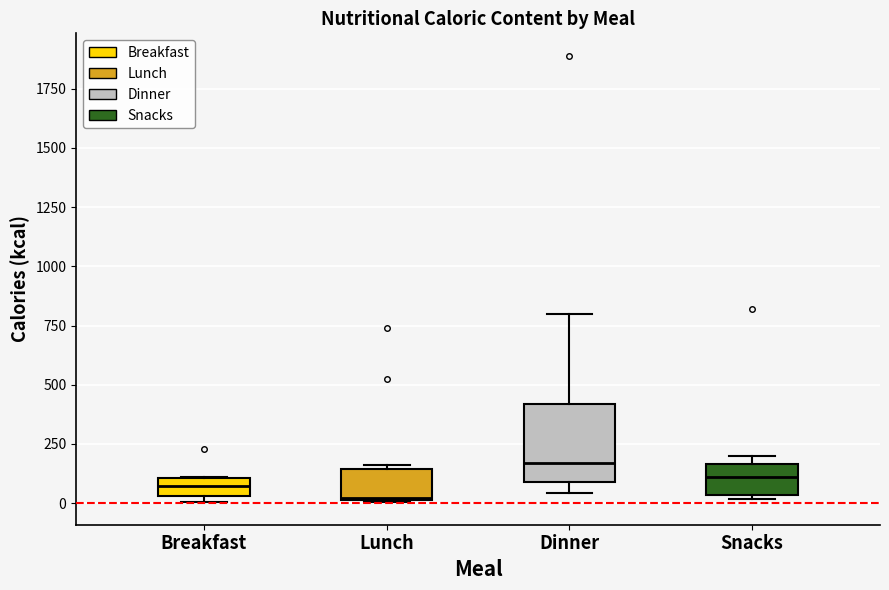

Reading left to right, read every box against the y-axis: the position of its median line, the range the box covers, and the ends of its whiskers. The values are not printed on the chart, so give them approximately, as read against the axis.

Breakfast: median 50 (inside the box), box 50 to 100, whiskers 0 to 100
Lunch: median 0, box 0 to 150, whiskers 0 to 150 (just above the box's upper edge)
Dinner: median 150, box 100 to 400, whiskers 50 to 800
Snacks: median 100, box 50 to 150, whiskers 0 to 200